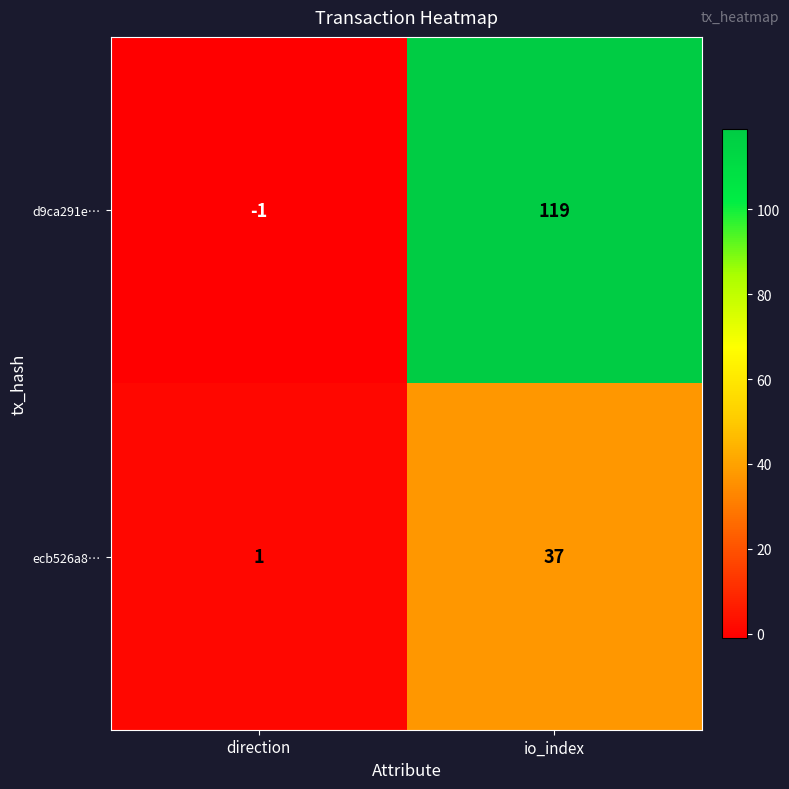

Reading right to left, what are all the values shown in this chart?

d9ca291e…: io_index=119	direction=-1
ecb526a8…: io_index=37	direction=1